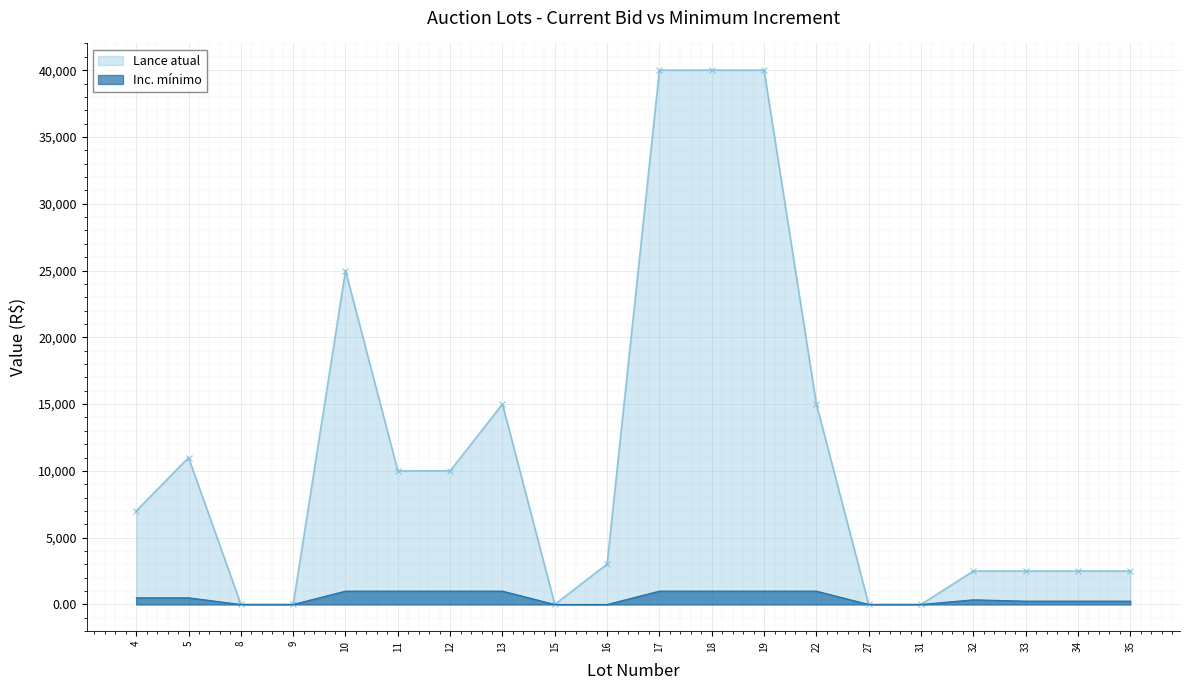

True or false: Inc. mínimo has more than 0 interior local peaks.

True